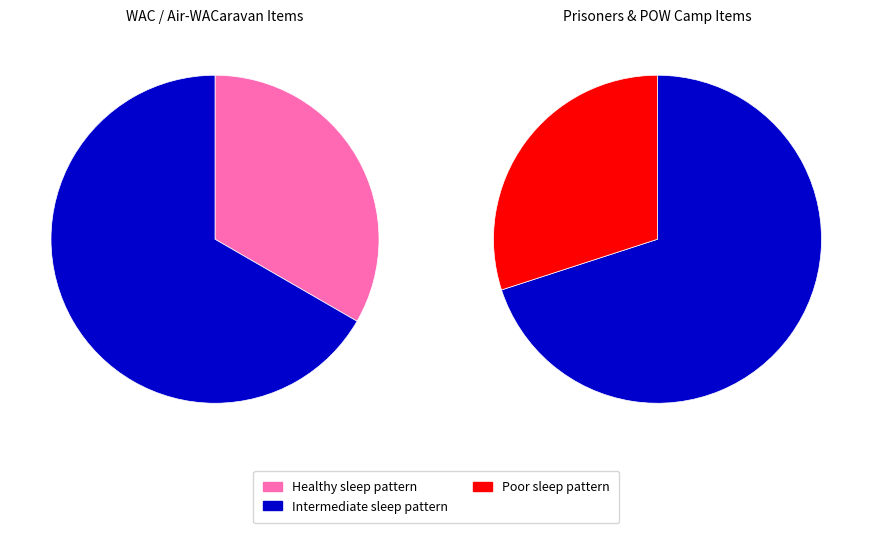

How many slices are in this pie chart?

2